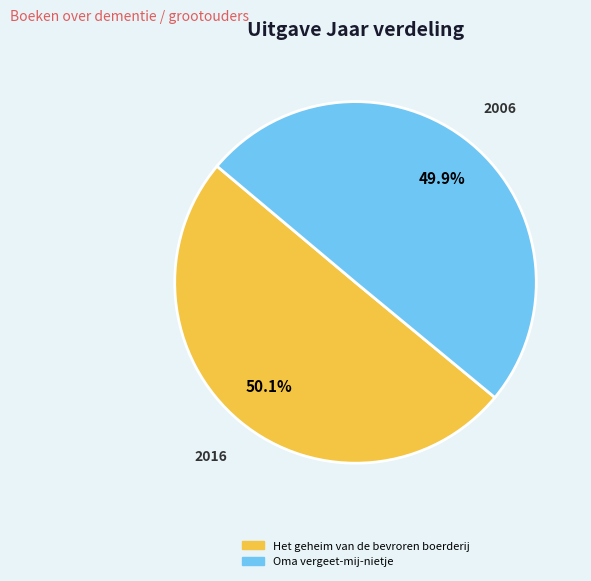

Does any single category account for the majority?

Yes